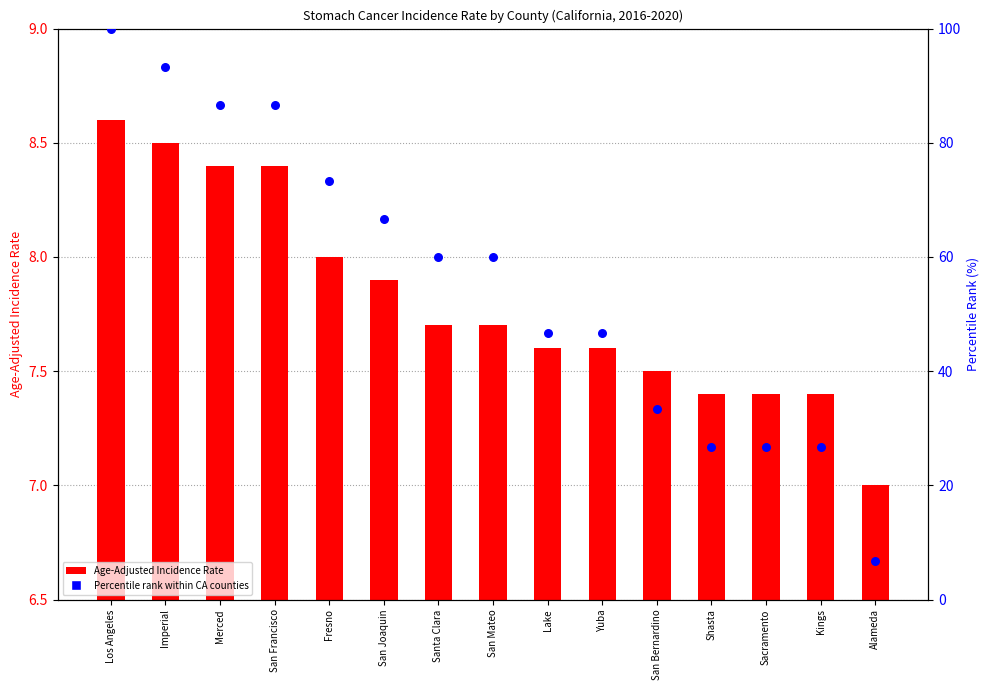

Which series has the widest spread of Y values?

Percentile rank within CA counties